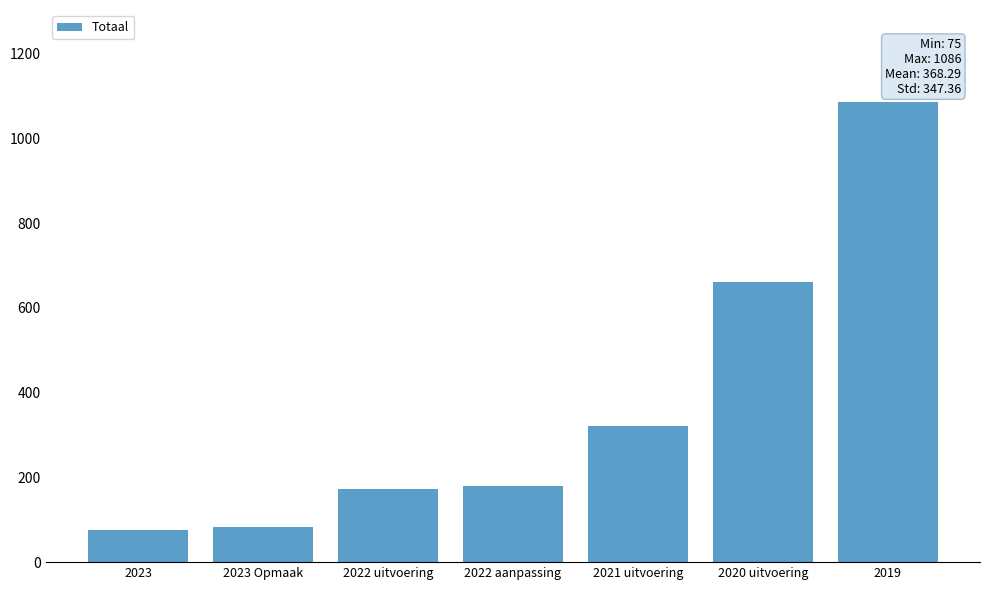

What position from the right is 2023?

7